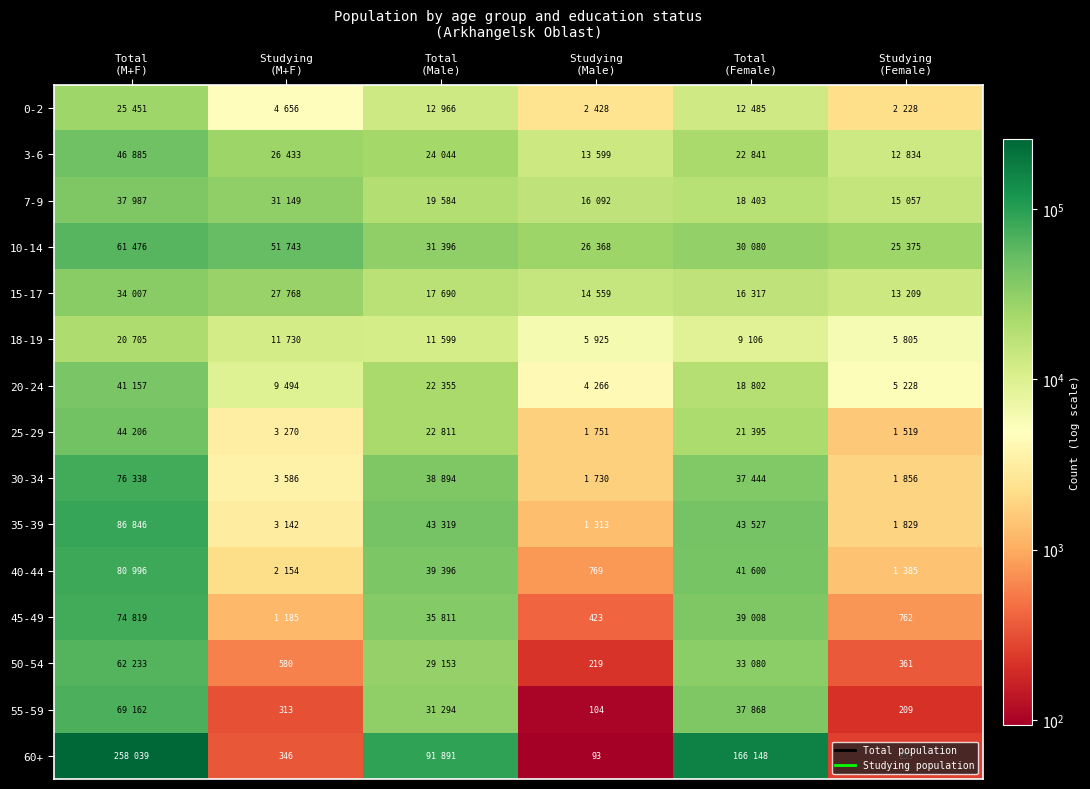

At which category is the sum across all series the highest?

Total
(M+F)